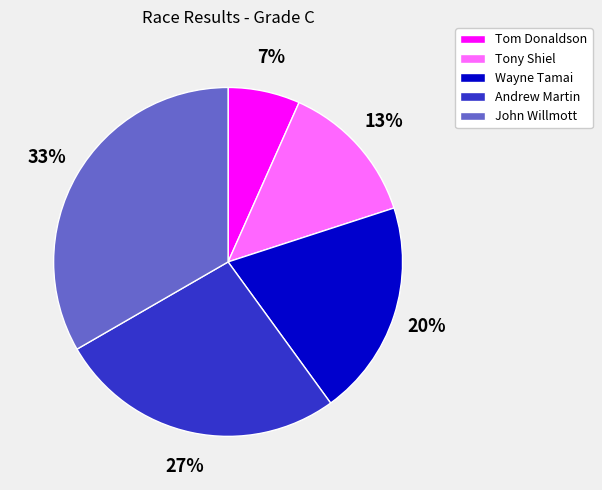

The John Willmott slice represents 33% of the pie. True or false?

True